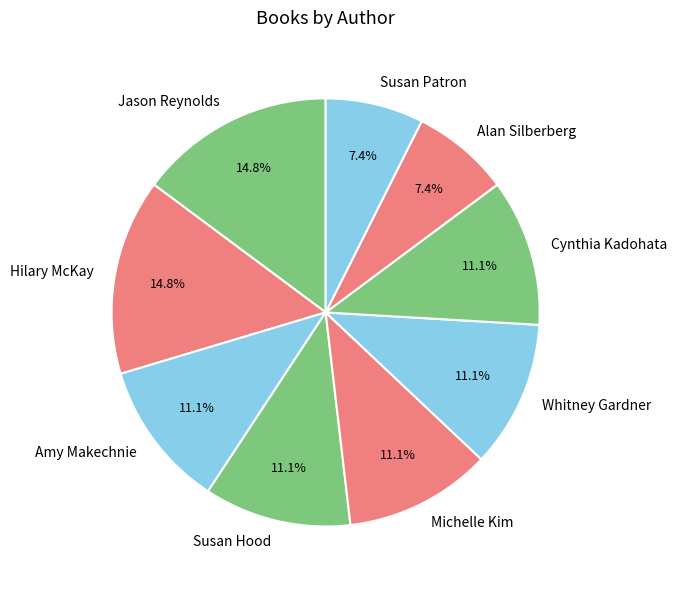

Approximately how many times larger is the value at Alan Silberberg compared to Amy Makechnie?

0.7